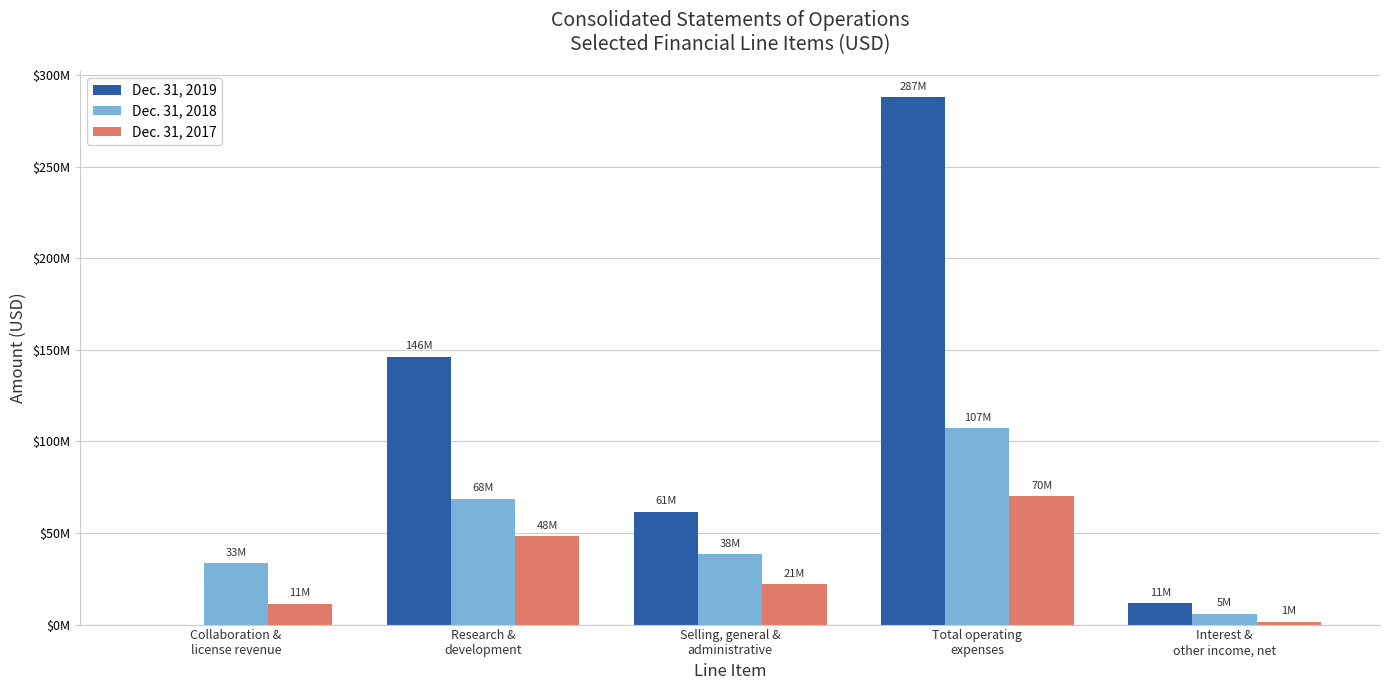

What are all the series names shown in the legend?

Dec. 31, 2019, Dec. 31, 2018, Dec. 31, 2017